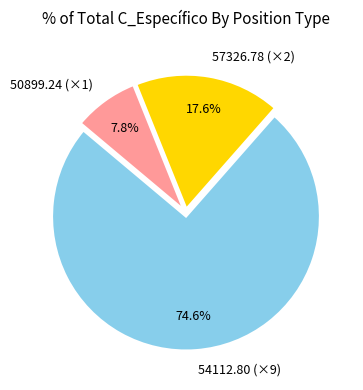

Is there a majority slice in this chart?

Yes